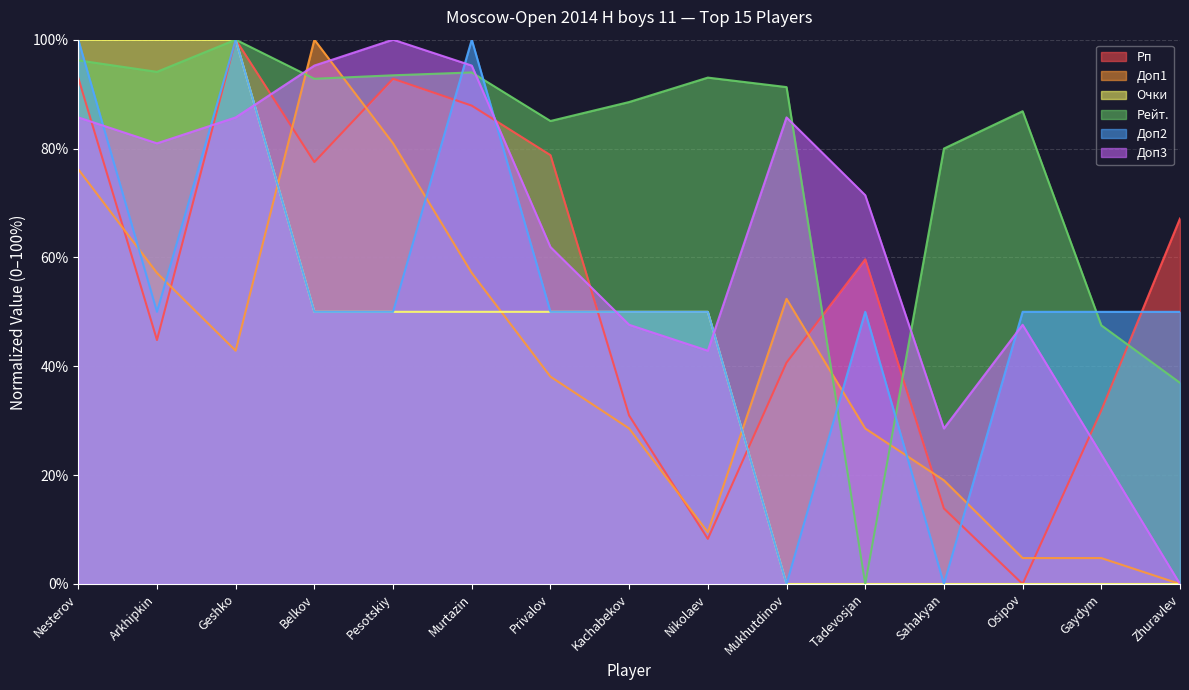

Does the chart display data point markers on the line(s)?

No